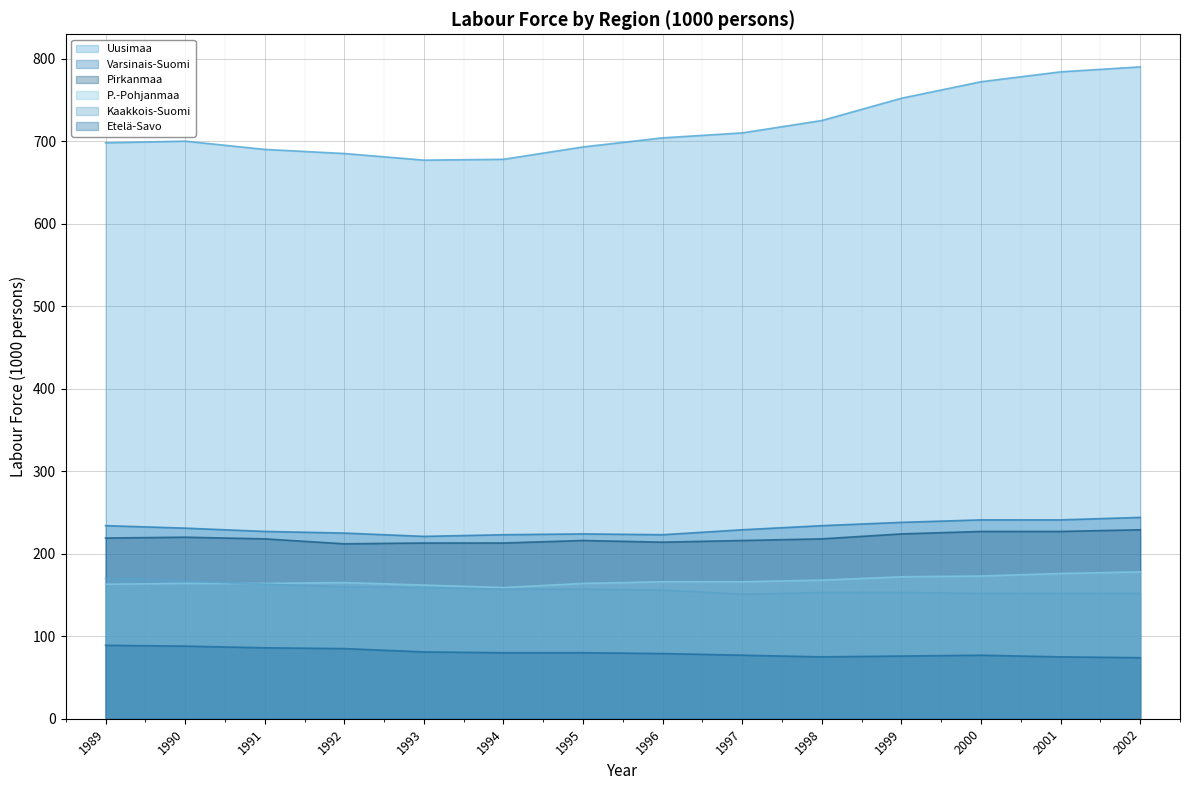

What is the spread (max minus min) of values at 1990?

612